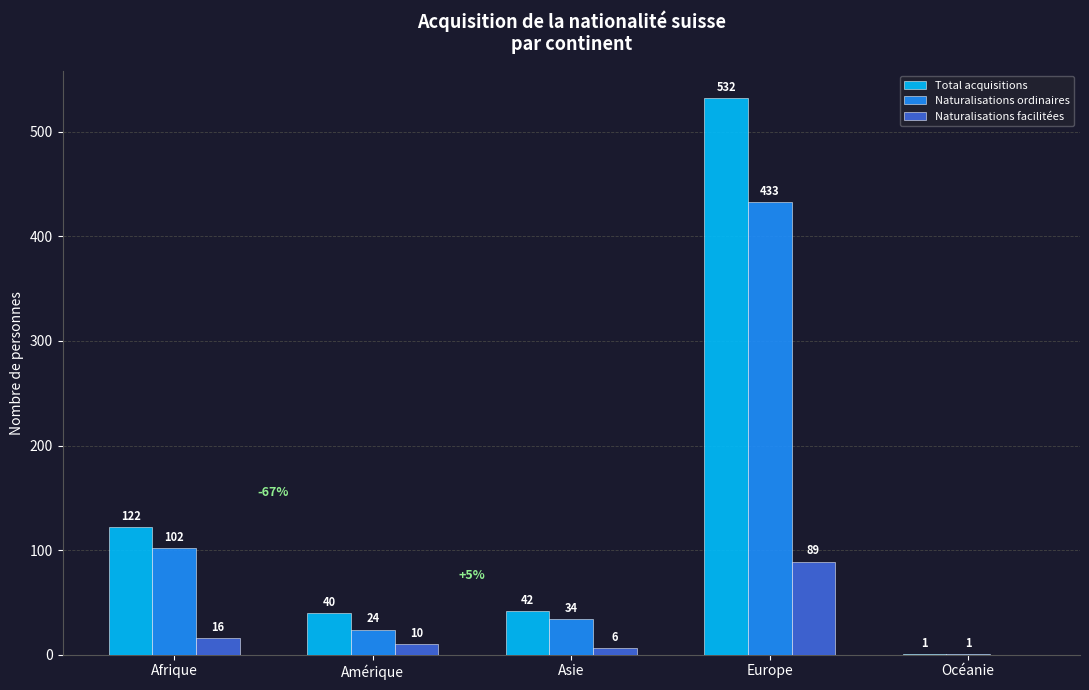

Is the value of Total acquisitions at Océanie greater than the value of Naturalisations ordinaires at Europe?

No